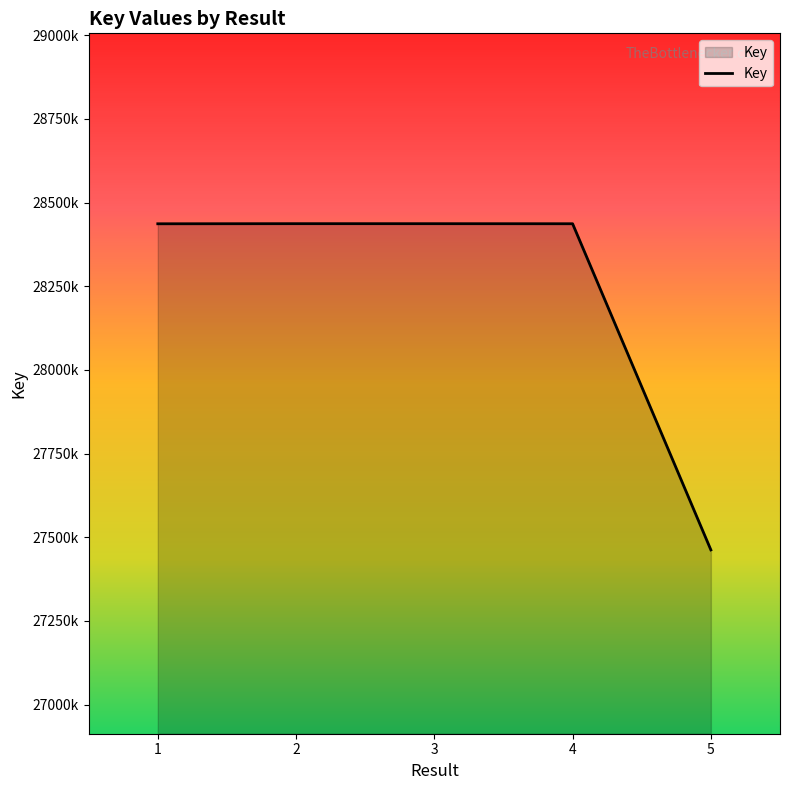

True or false: there are more than 0 points higher than both neighbors.

True